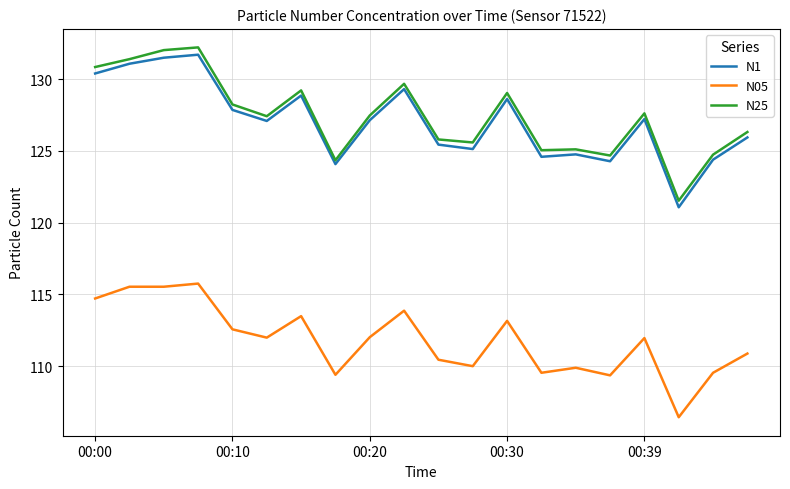

True or false: N25 and N05 intersect in this chart.

False